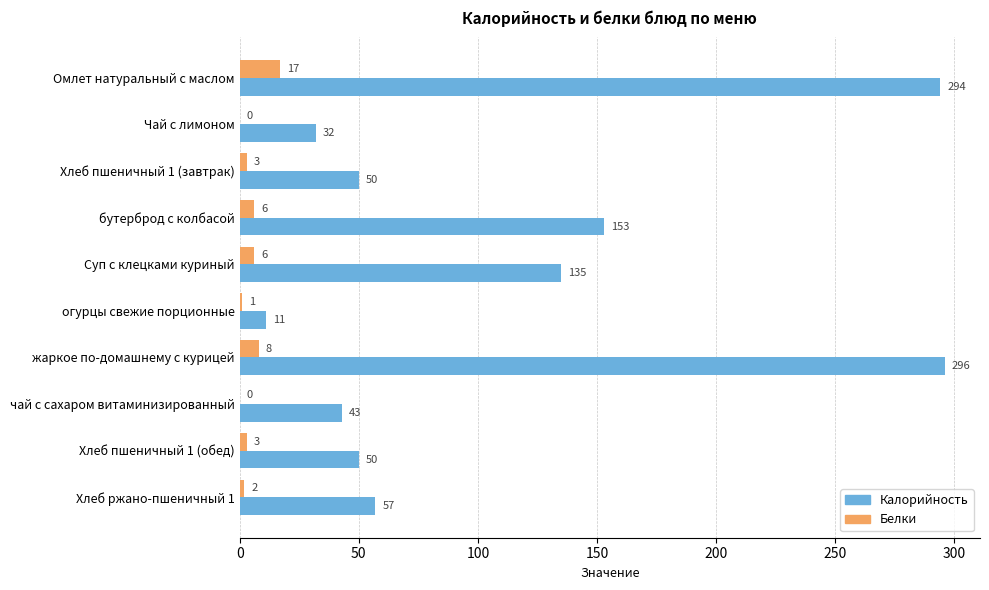

Count the number of categories in the chart.

10